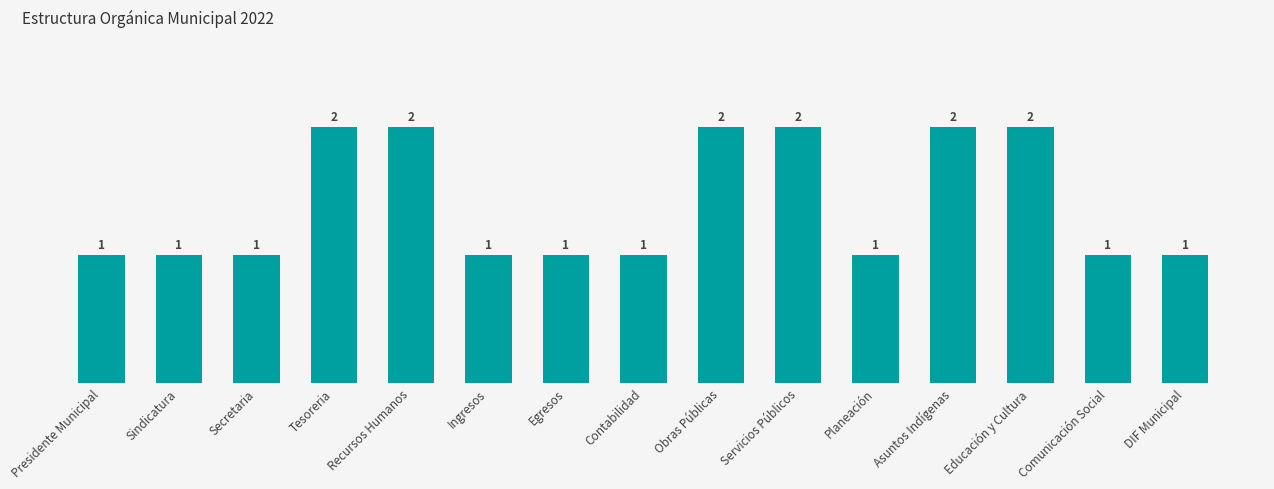

How many values are between 1 and 2?

15